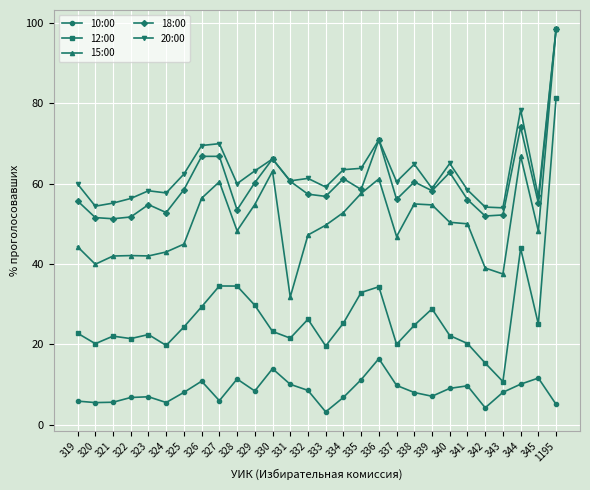

True or false: 10:00 has more than 1 interior local peaks.

True